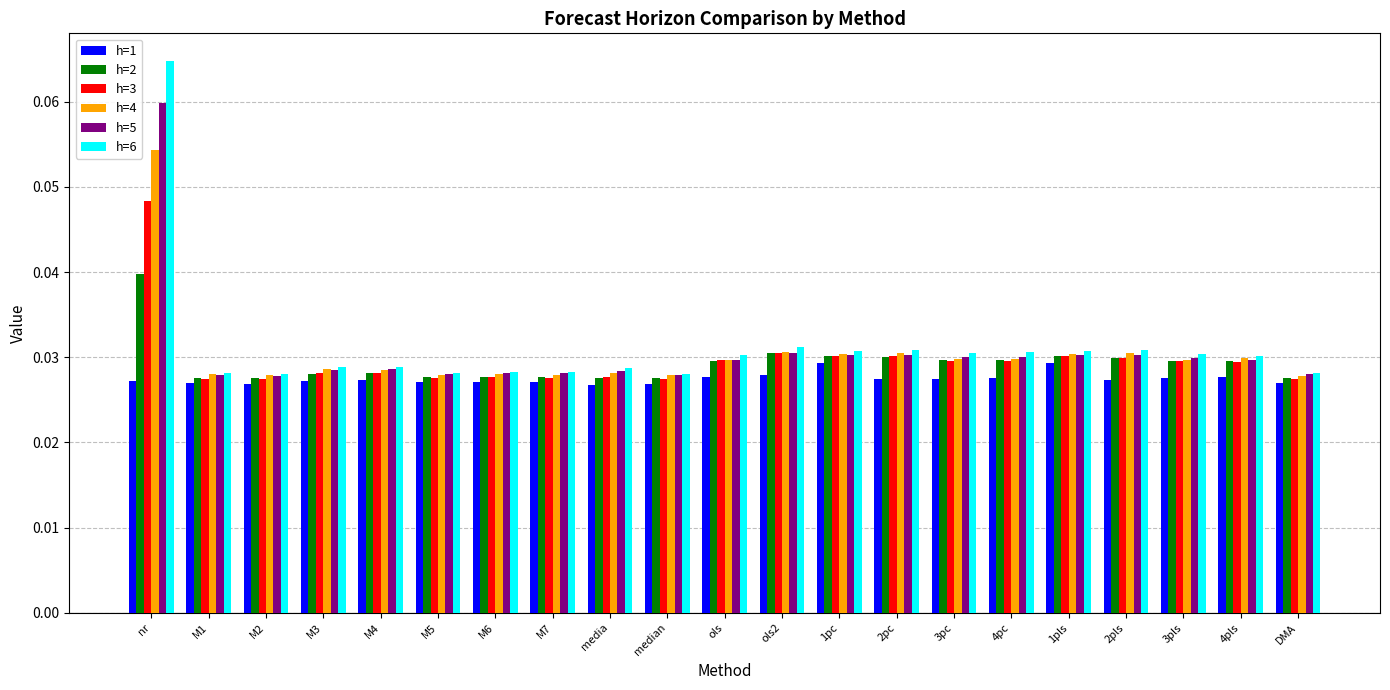

What are all the series names shown in the legend?

h=1, h=2, h=3, h=4, h=5, h=6